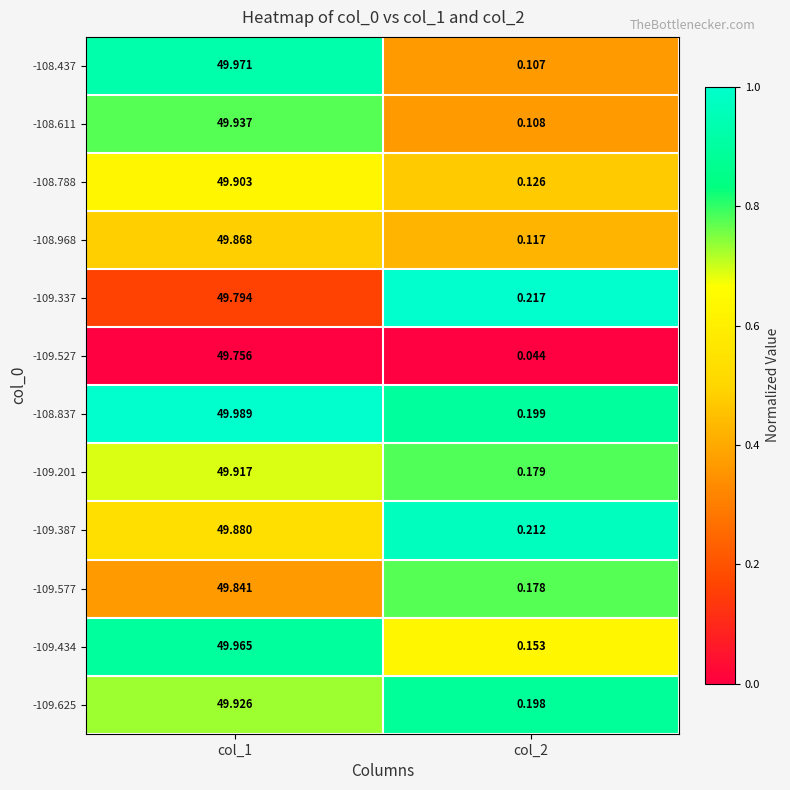

Which series has the largest total across all categories?

-108.837